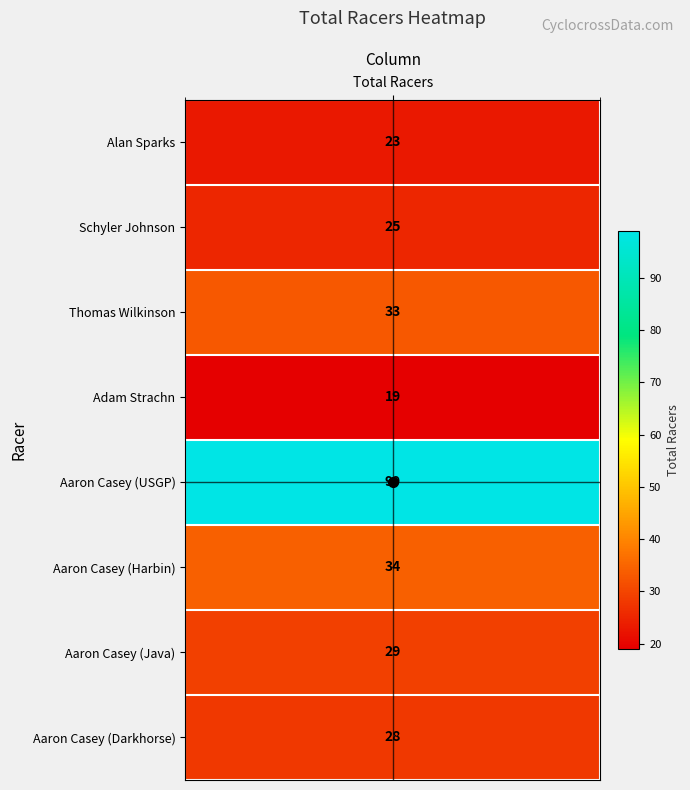

What is the change in value from 2 to 3?

-14